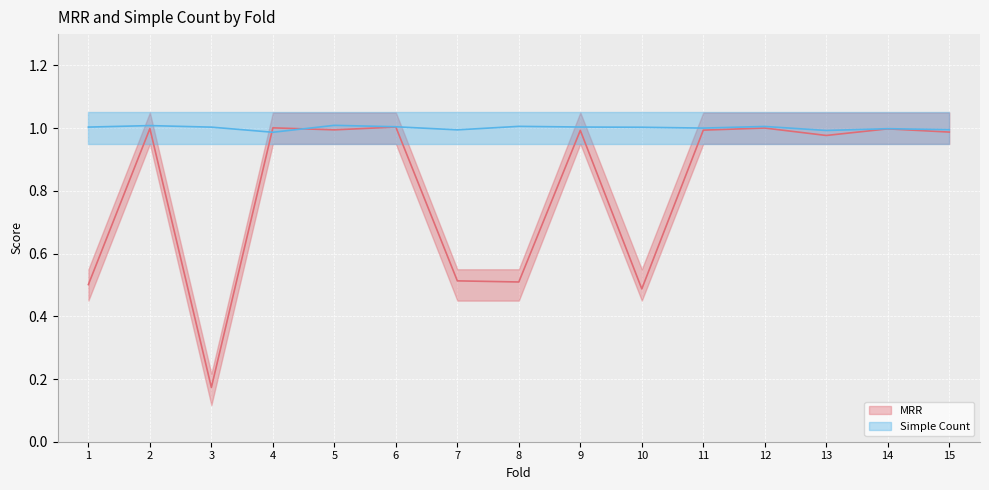

How many points are lower than both their immediate neighbors (excluding endpoints)?

5